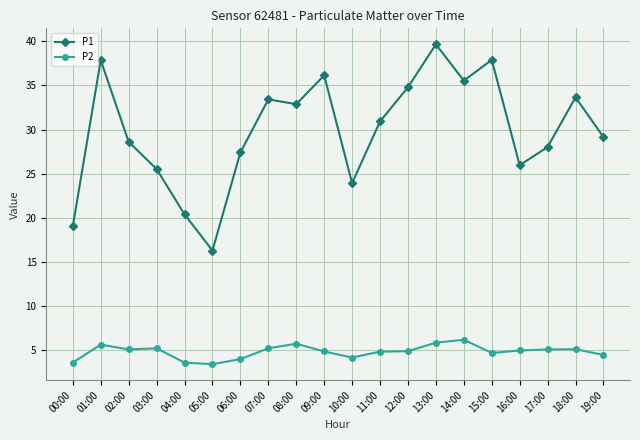

The P1 series shows 42.2 at 17:00. True or false?

False